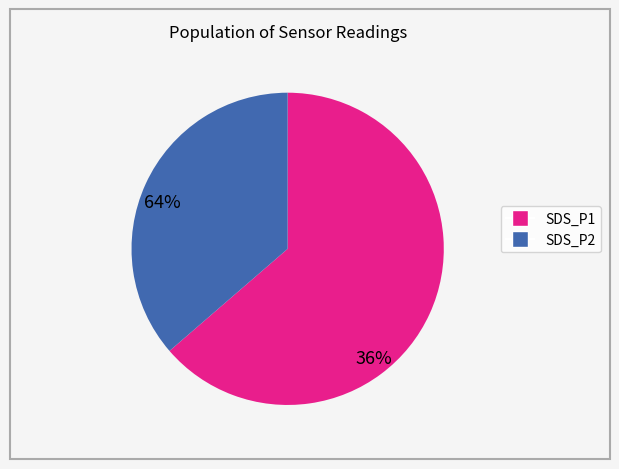

Is there any slice that represents more than half of the pie?

Yes